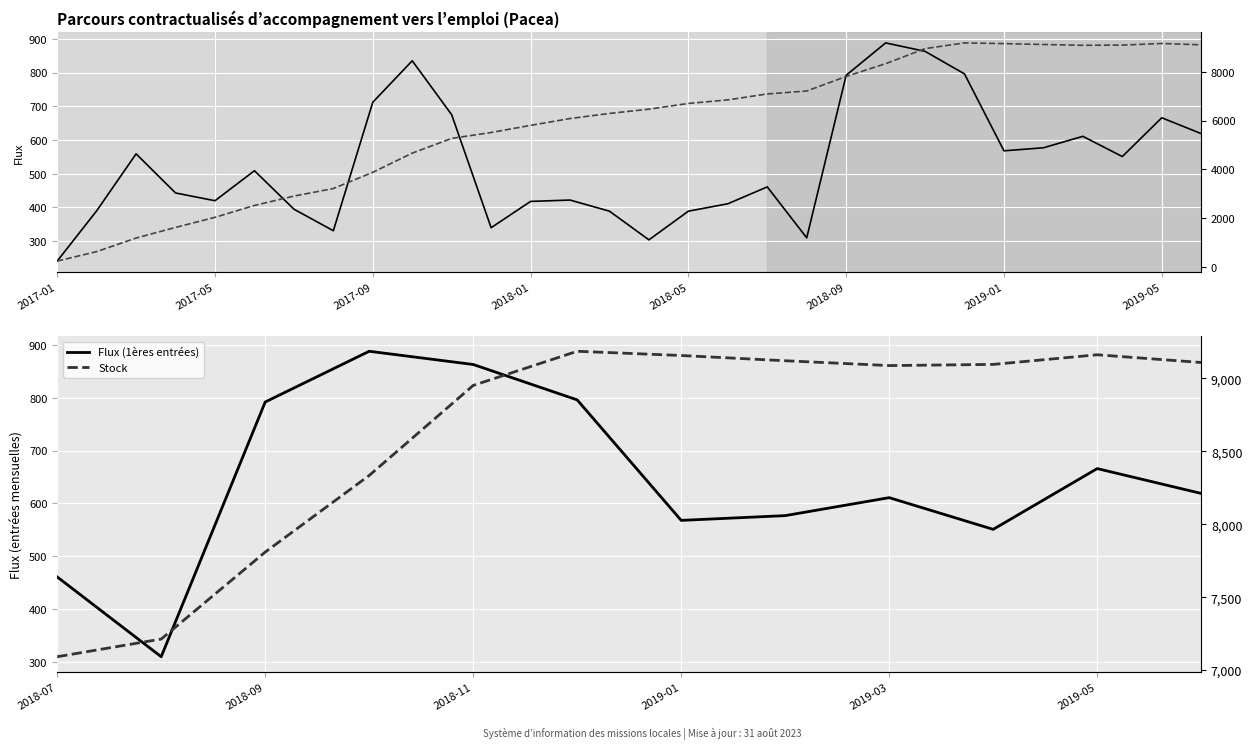

True or false: Stock and Flux (1ères entrées) cross at least once.

False